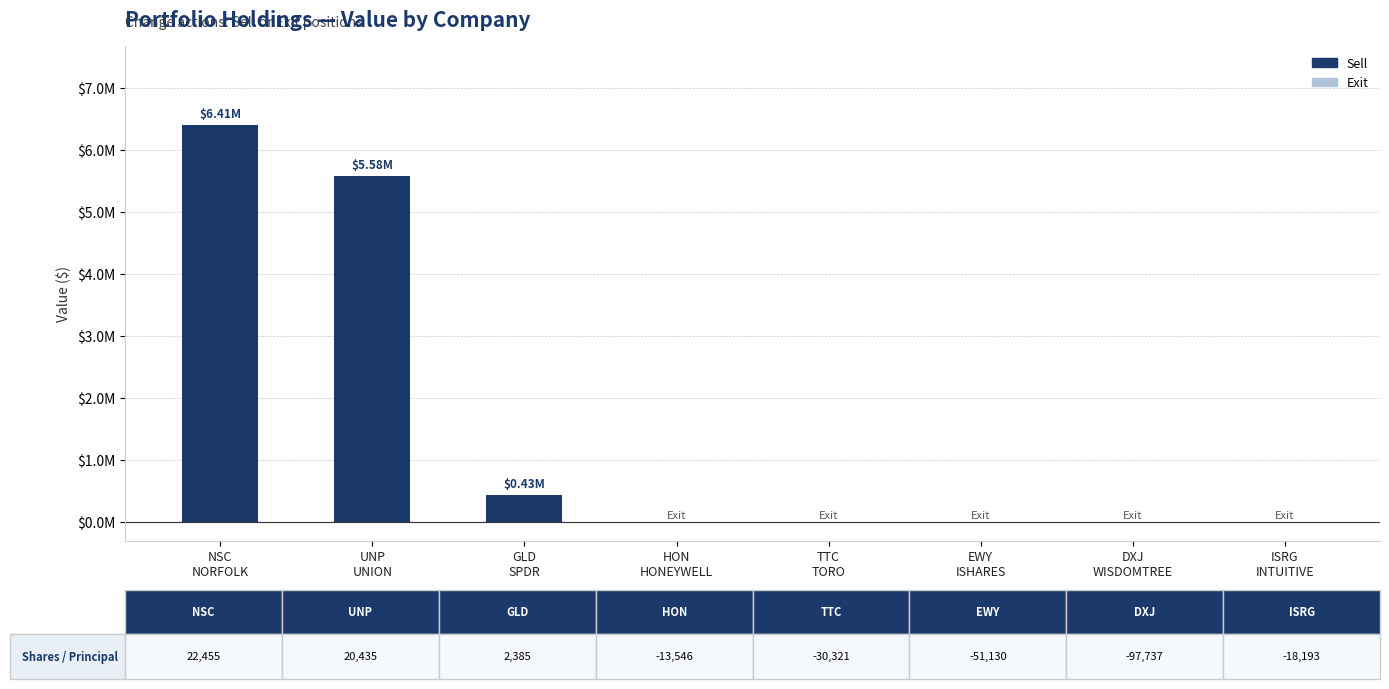

What is the sum of all values?

12419000